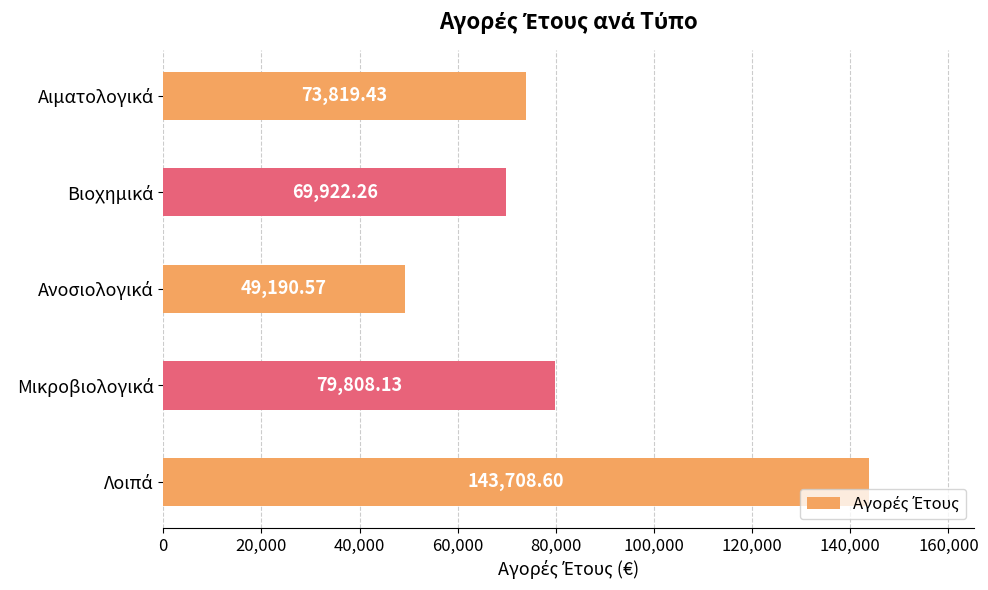

What is the average value?

83289.8